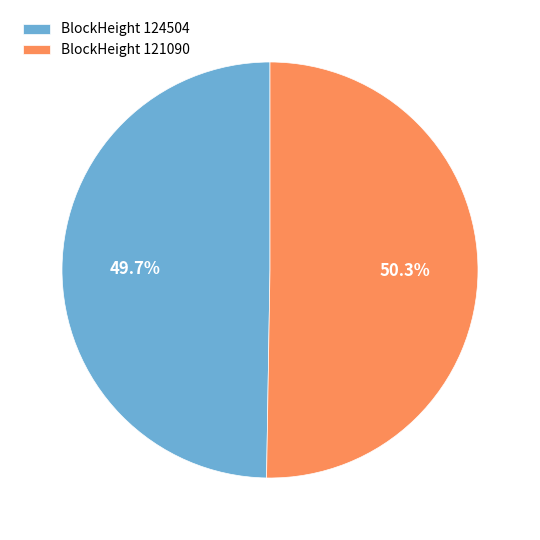

Count the number of slices in the pie.

2